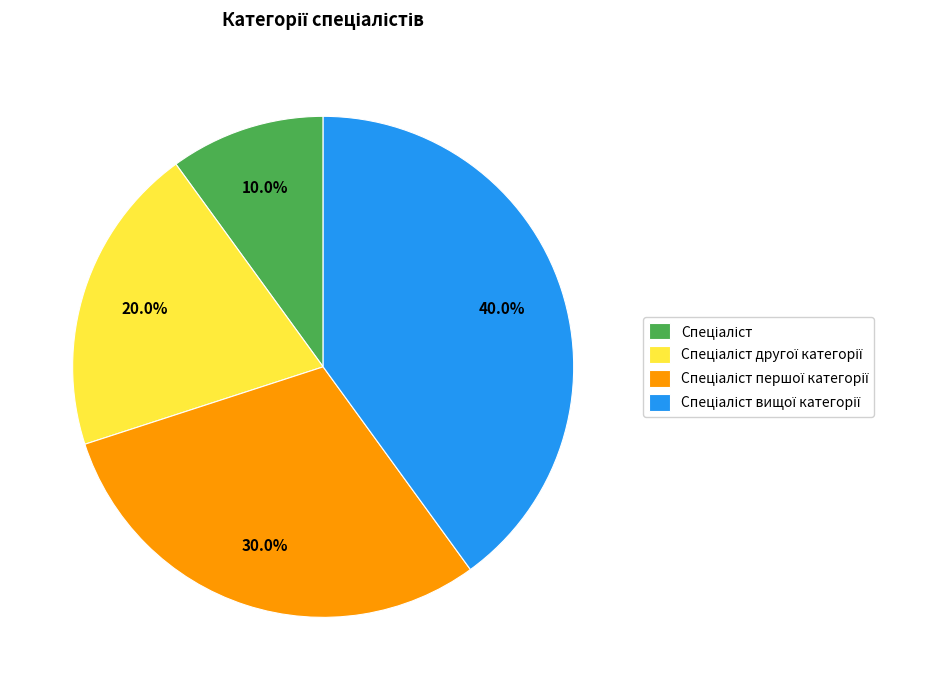

To the nearest percent, what is the difference between the largest and smallest slice percentages?

30%